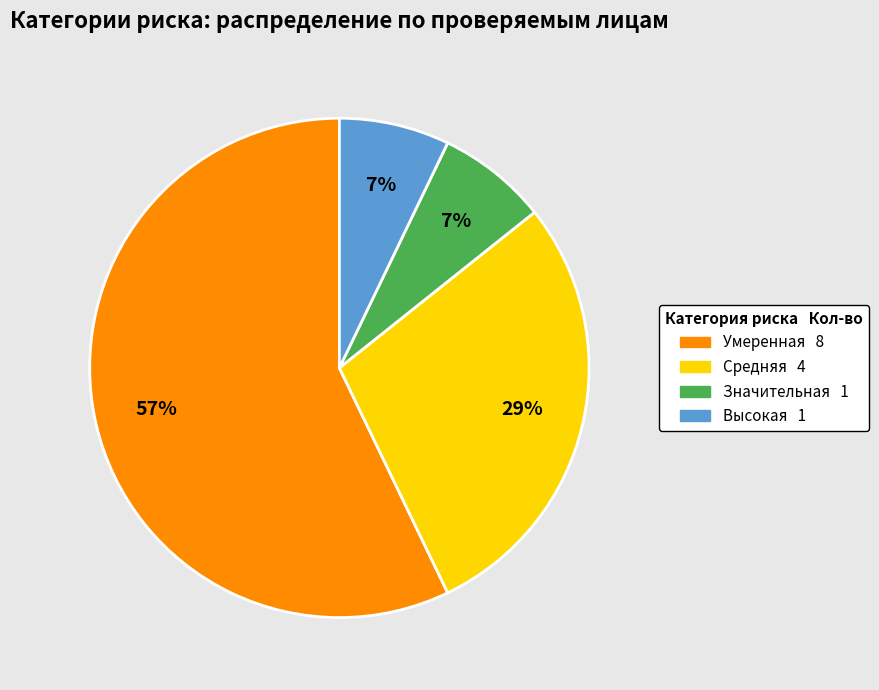

How many slices are in this pie chart?

4